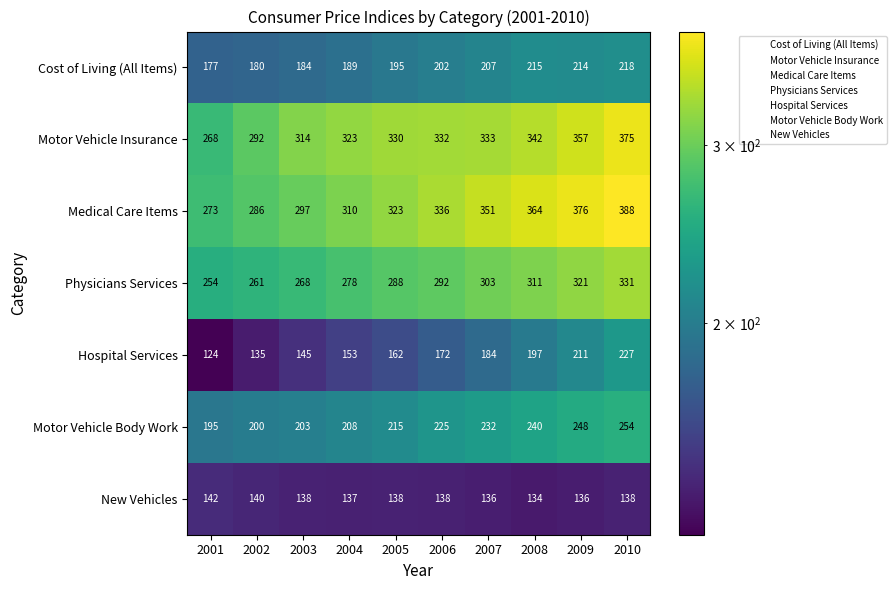

What is the total value across all series at 2007?

1746